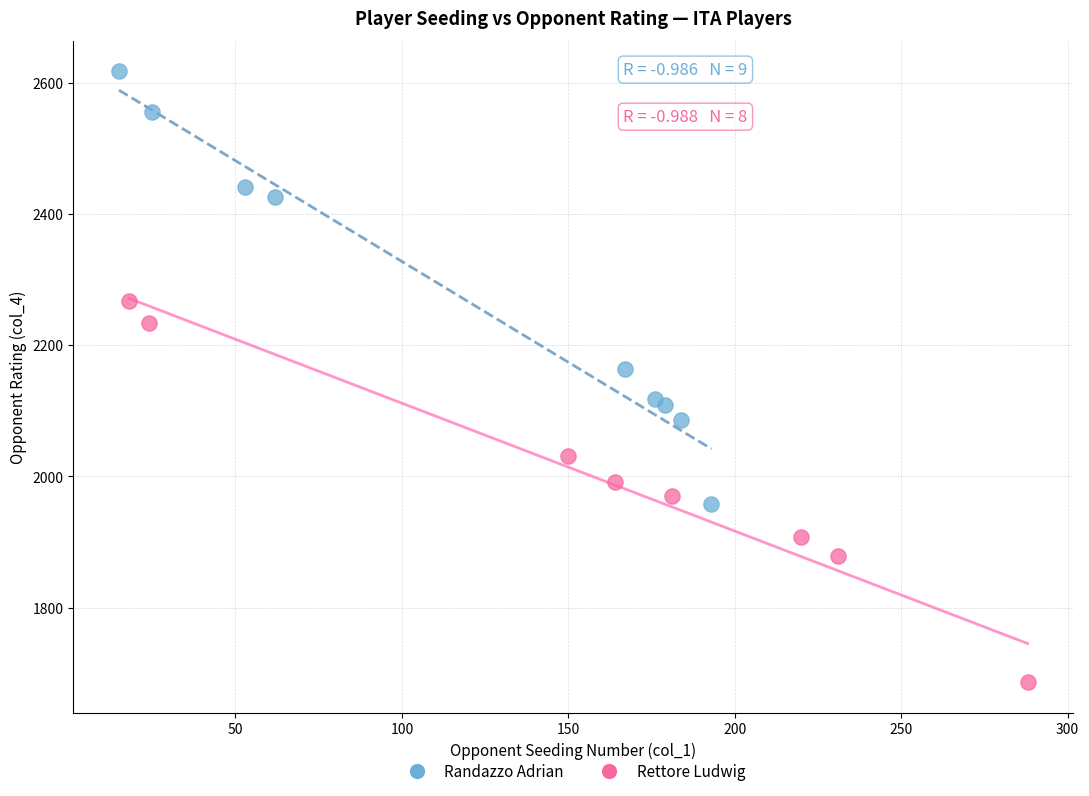

Which series contains the lowest Y value?

Rettore Ludwig